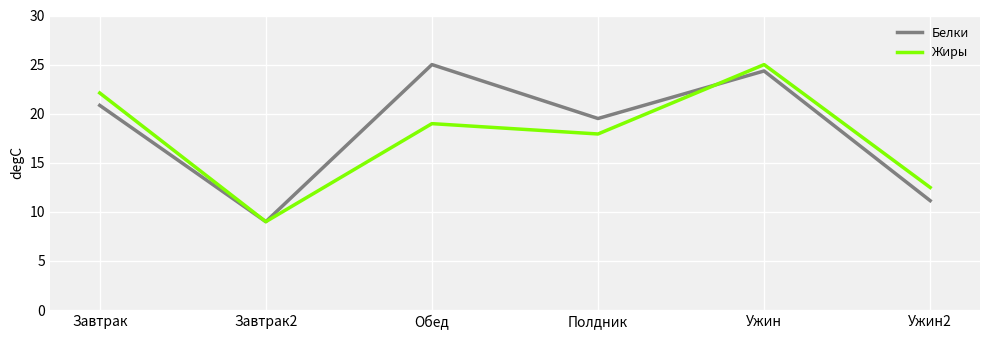

Which series changed the most between Полдник and Ужин?

Жиры